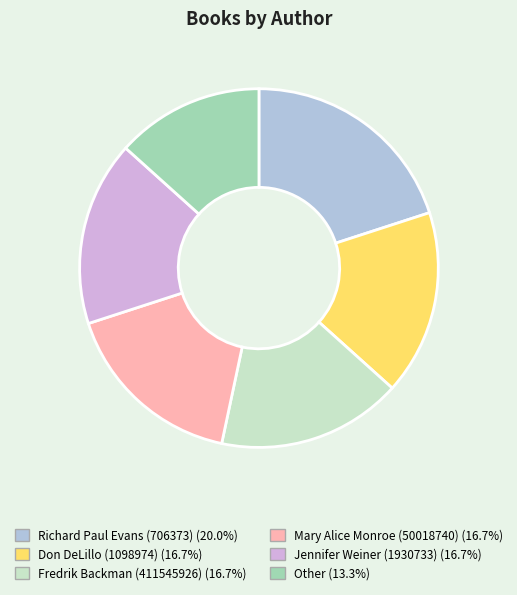

Is the sum of Mary Alice Monroe (50018740) (16.7%) and Jennifer Weiner (1930733) (16.7%) greater than half?

No